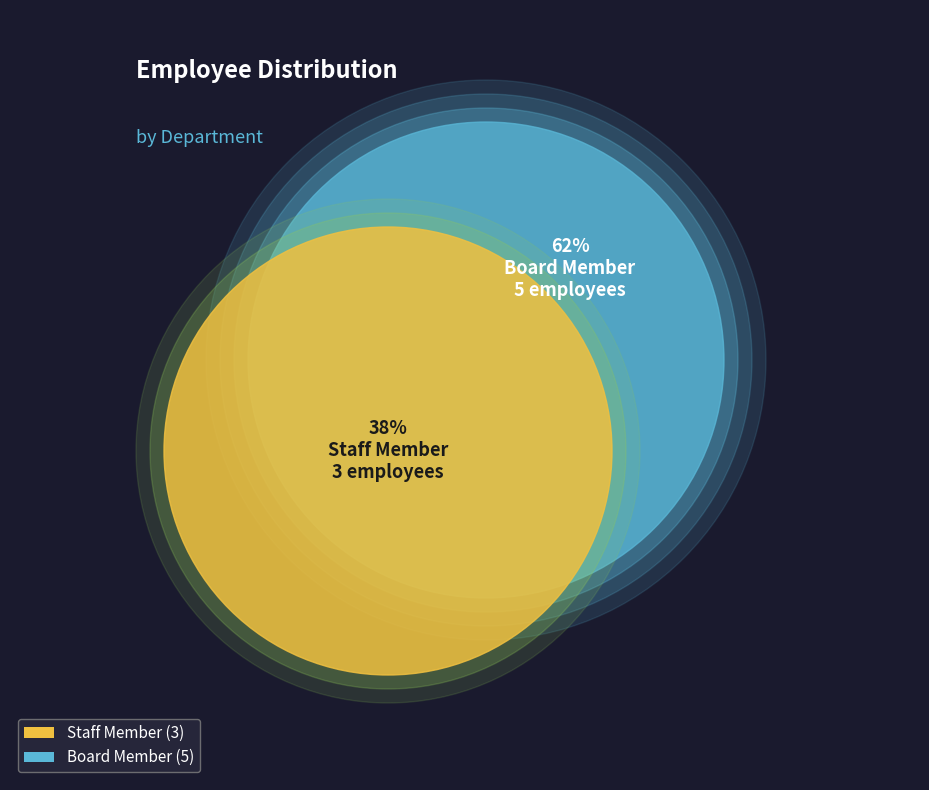

Approximately how many times larger is the value at Board Member compared to Staff Member?

1.7